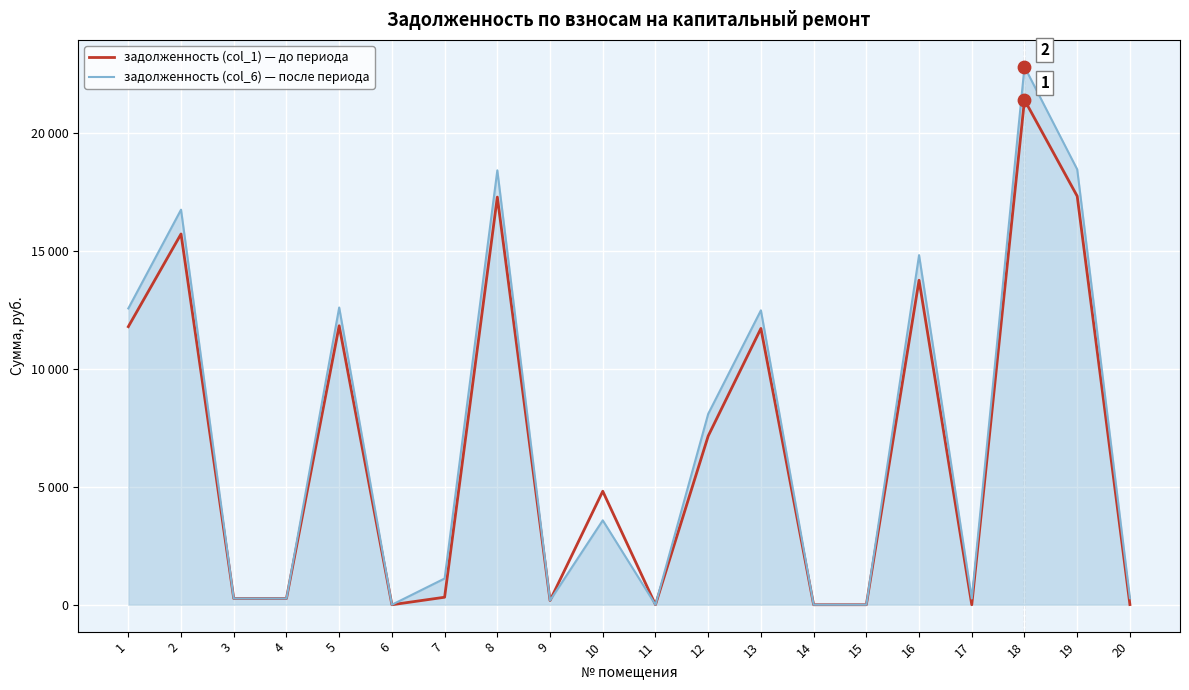

At which category is the sum across all series the highest?

18